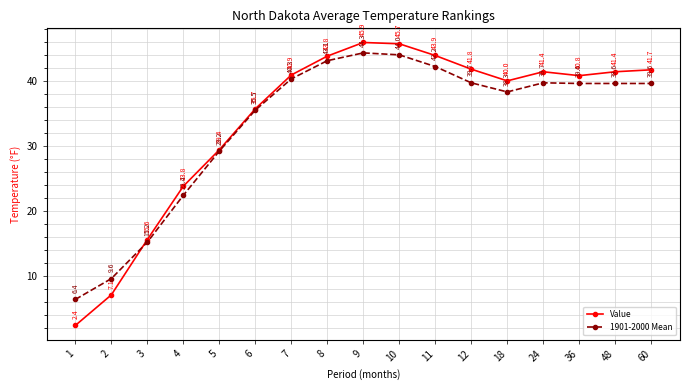

Rank the series by their maximum value, from highest to lowest.

Value, 1901-2000 Mean